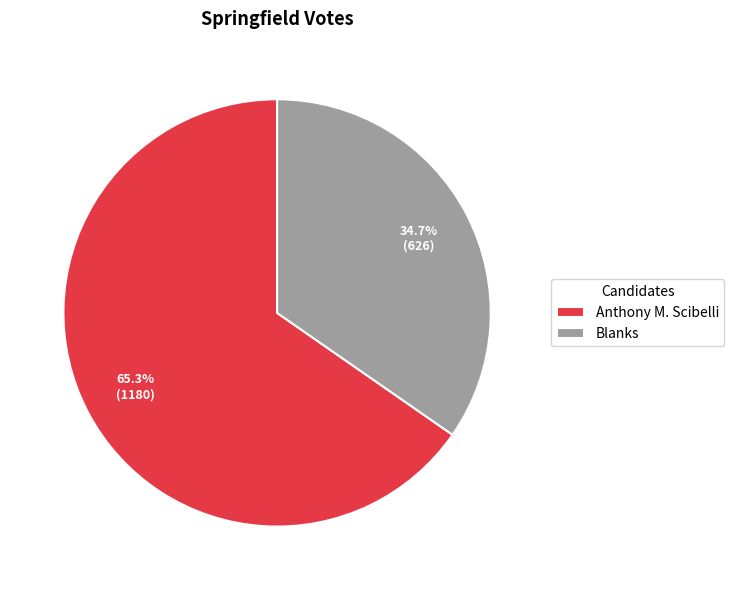

What is the largest slice in the pie chart?

Anthony M. Scibelli